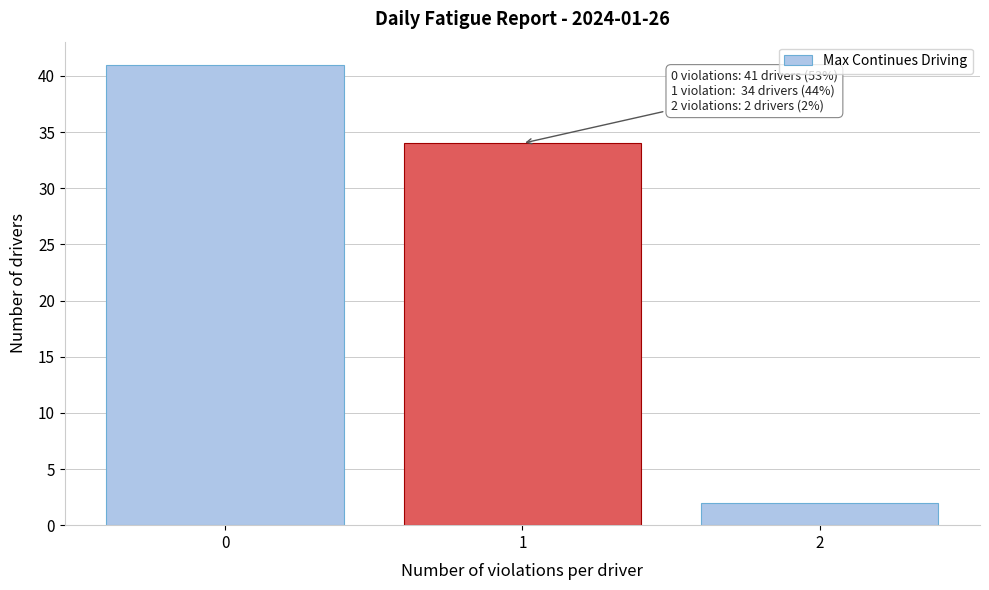

Reading left to right, list all the values displayed in this chart.

0=41	1=34	2=2